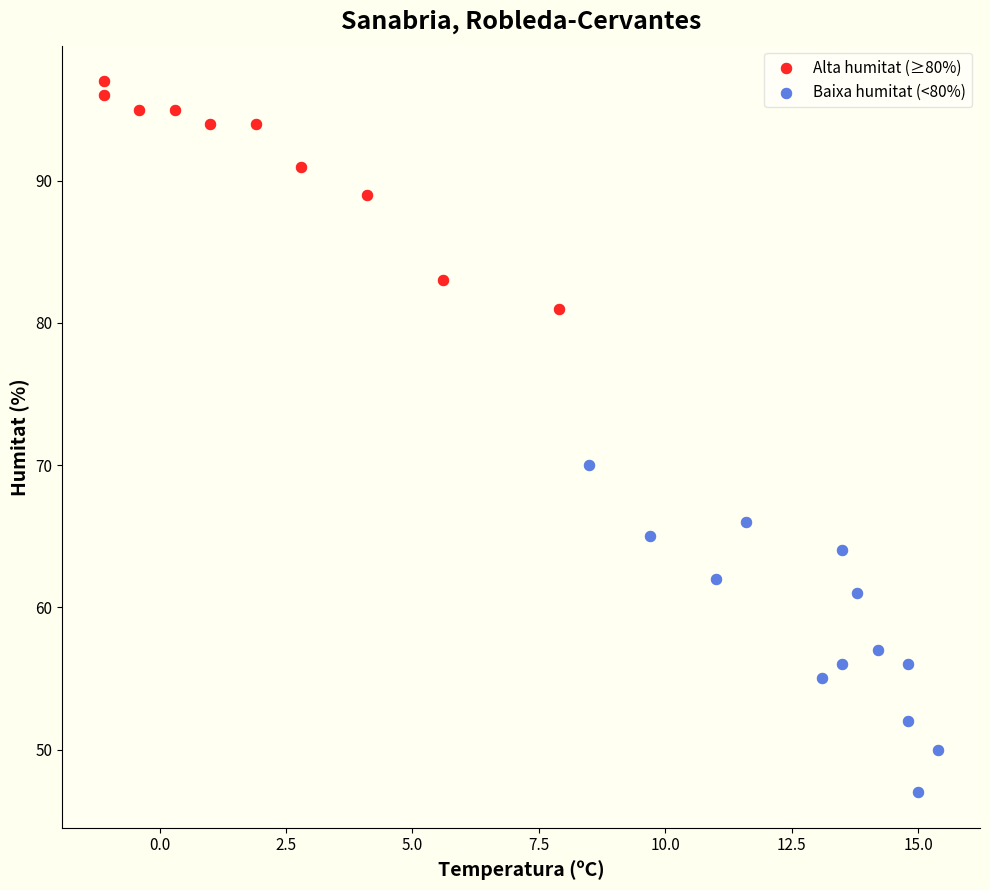

Which series has the widest spread of Y values?

Baixa humitat (<80%)